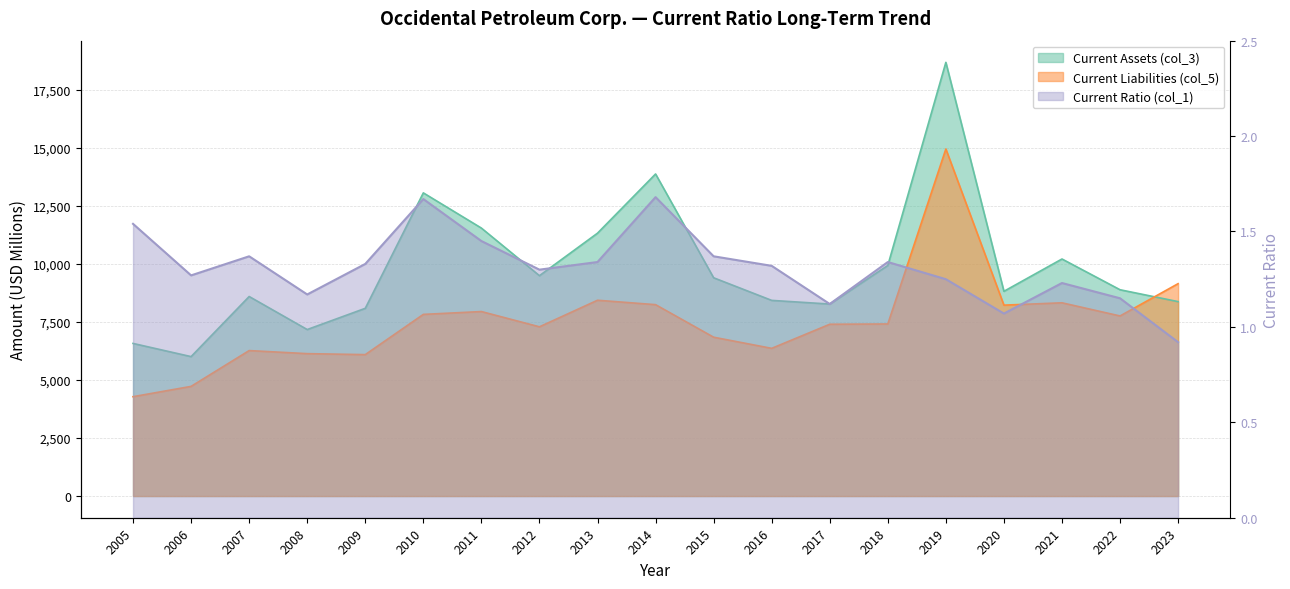

Count the number of data series in this chart.

3